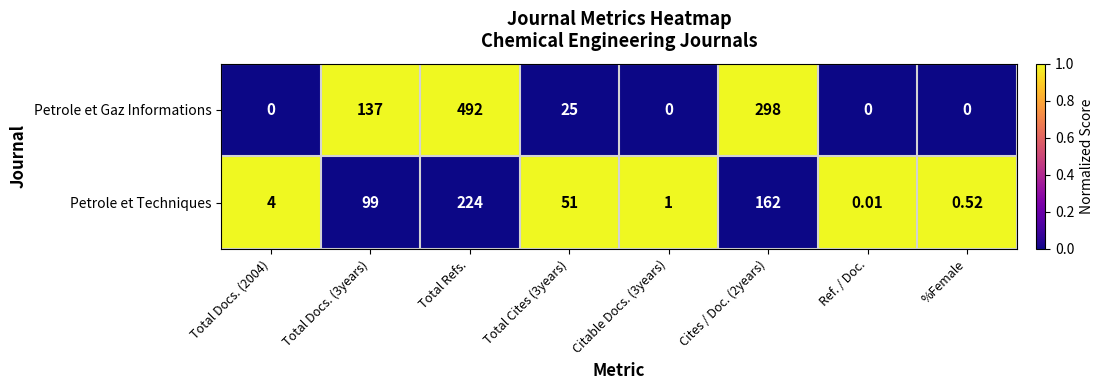

Which category has the highest value across all series?

Total Refs.